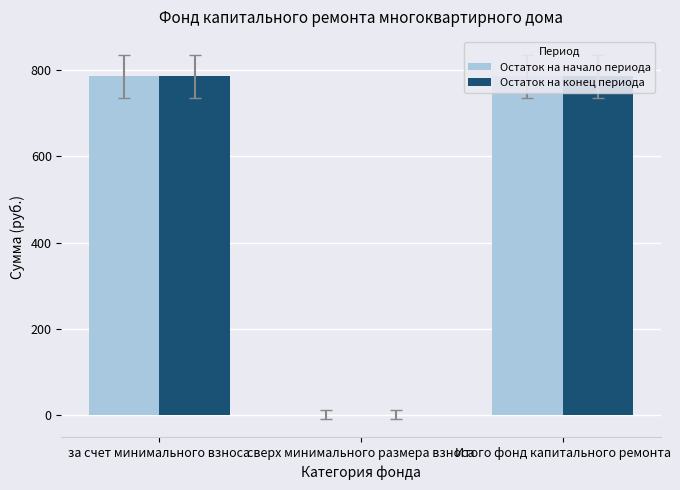

Reading left to right, what are all the values shown in this chart?

Остаток на начало периода: 786.3	0.0	786.3
Остаток на конец периода: 786.3	0.0	786.3